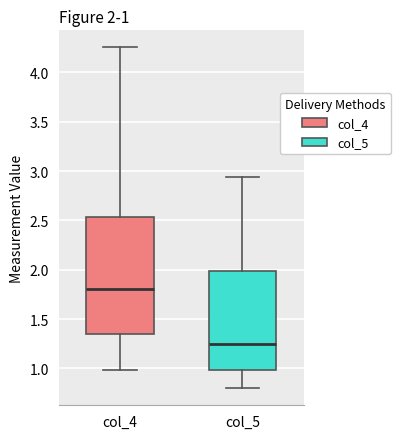

Which box has the highest median line?

col_4